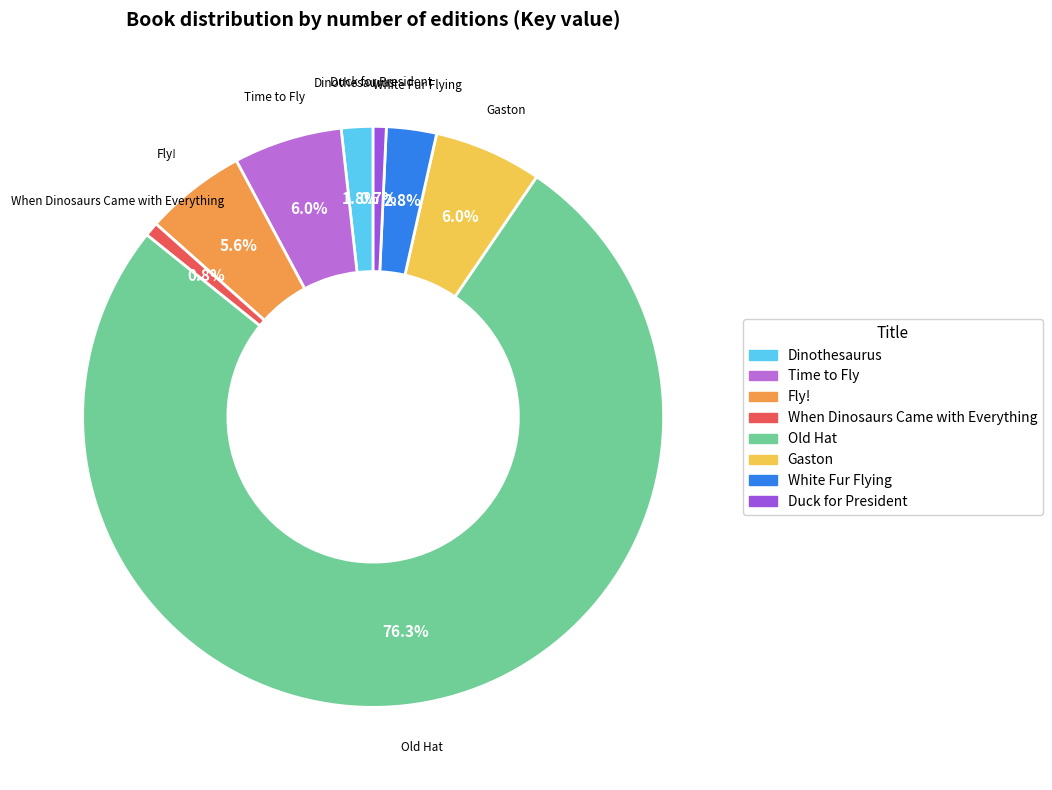

Does Time to Fly represent more than half of the total?

No